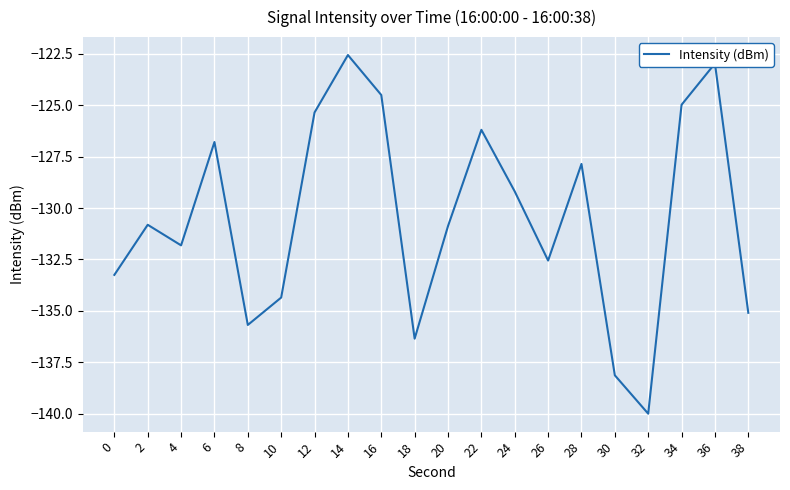

Is it true that the value at 18 is -136.4?

True